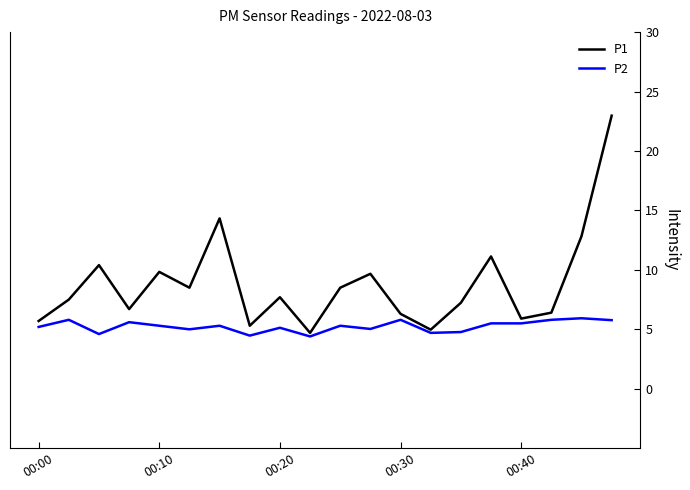

Which series has the largest total across all categories?

P1